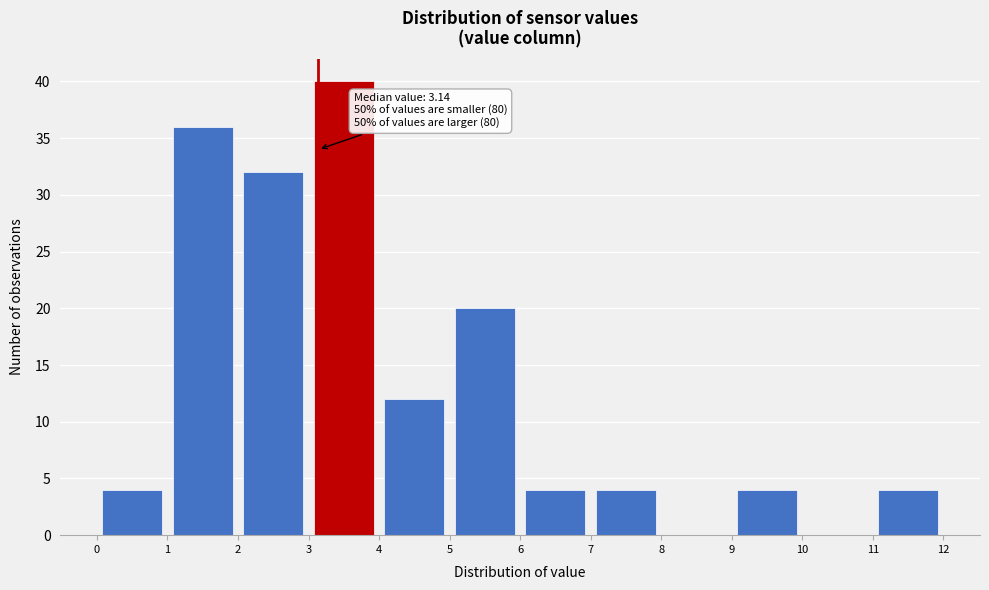

Which range on the x-axis has the tallest bar?

3 to 4